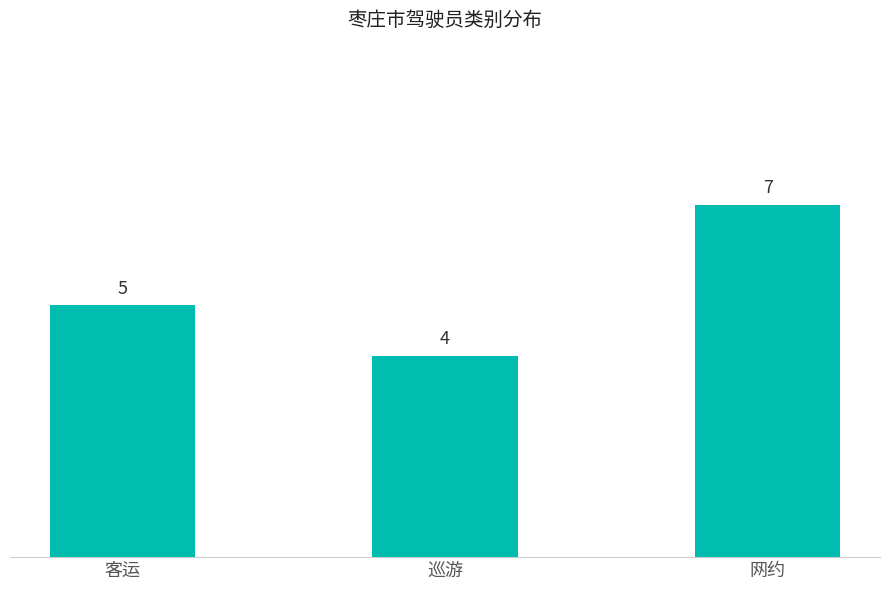

What is the value of the 2nd bar from the left?

4